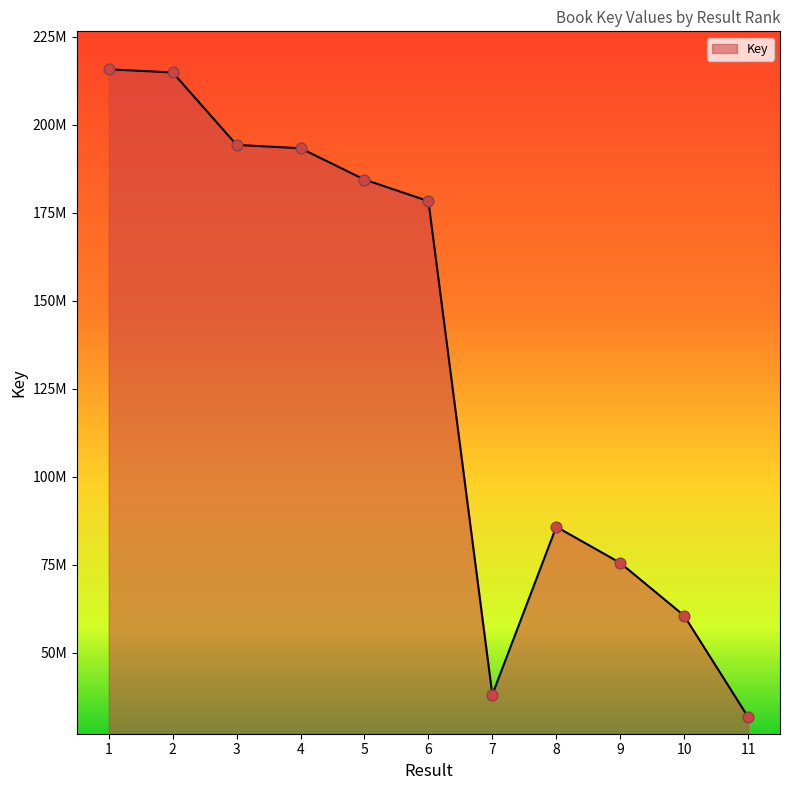

Does the chart have visible grid lines?

No